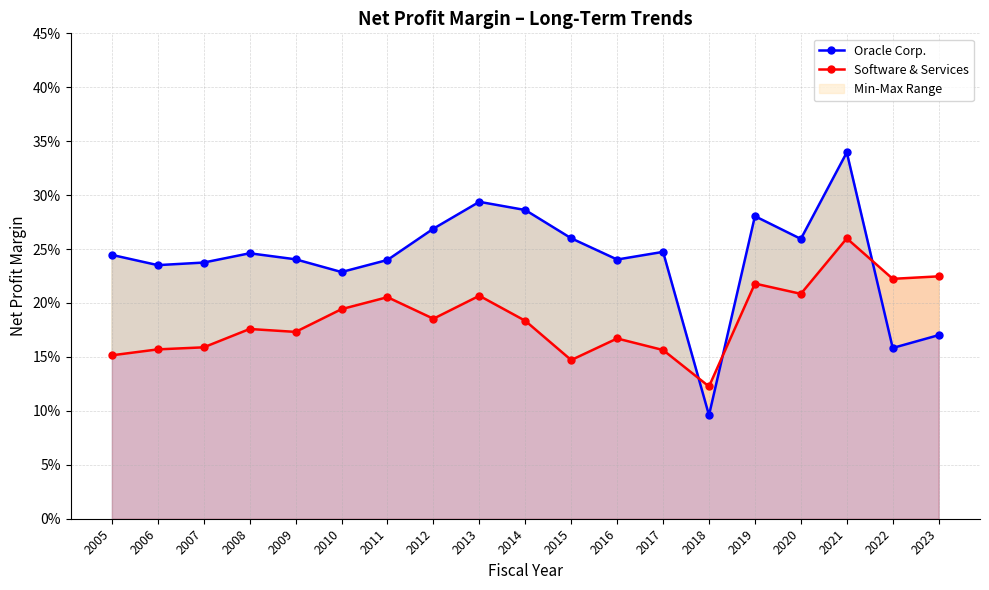

Which series ends up on top after the final intersection of Oracle Corp. and Software & Services?

Software & Services